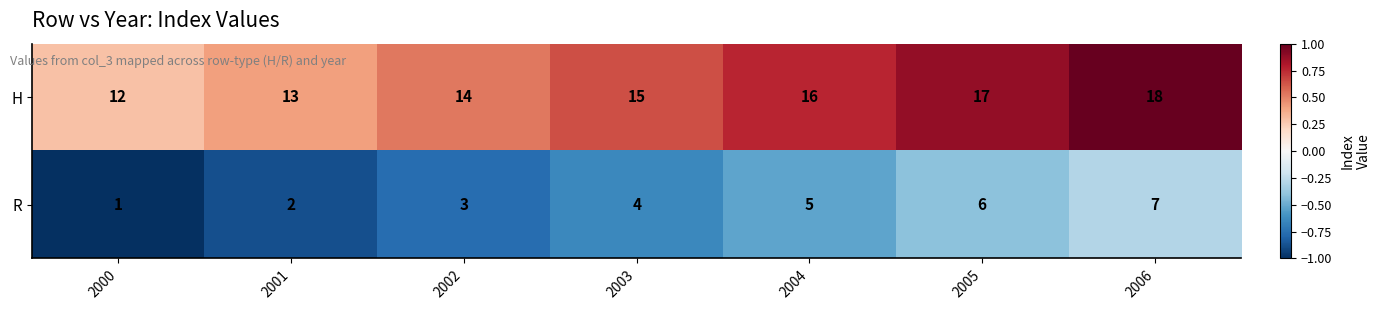

What is the approximate value of H at 2004?

16